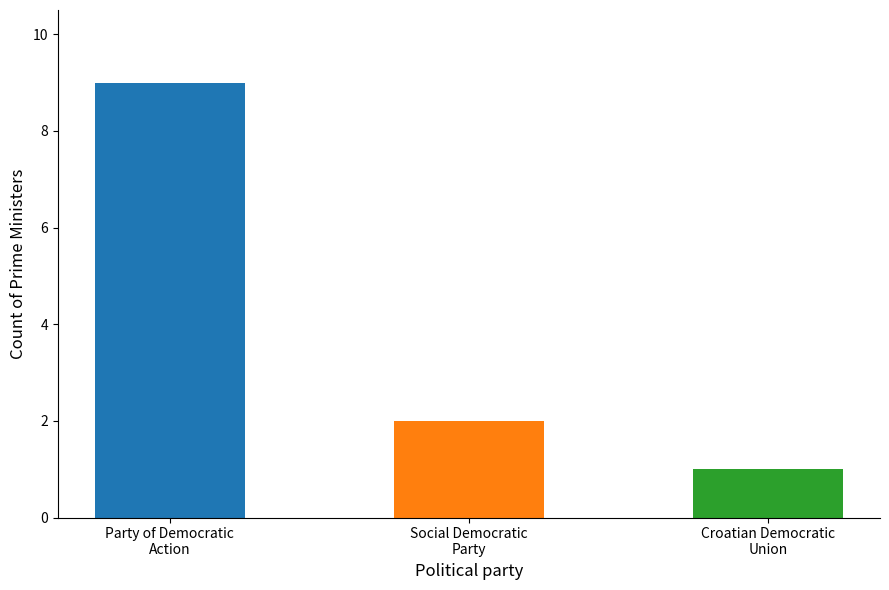

What is the label of the 1st bar from the left?

Party of Democratic Action